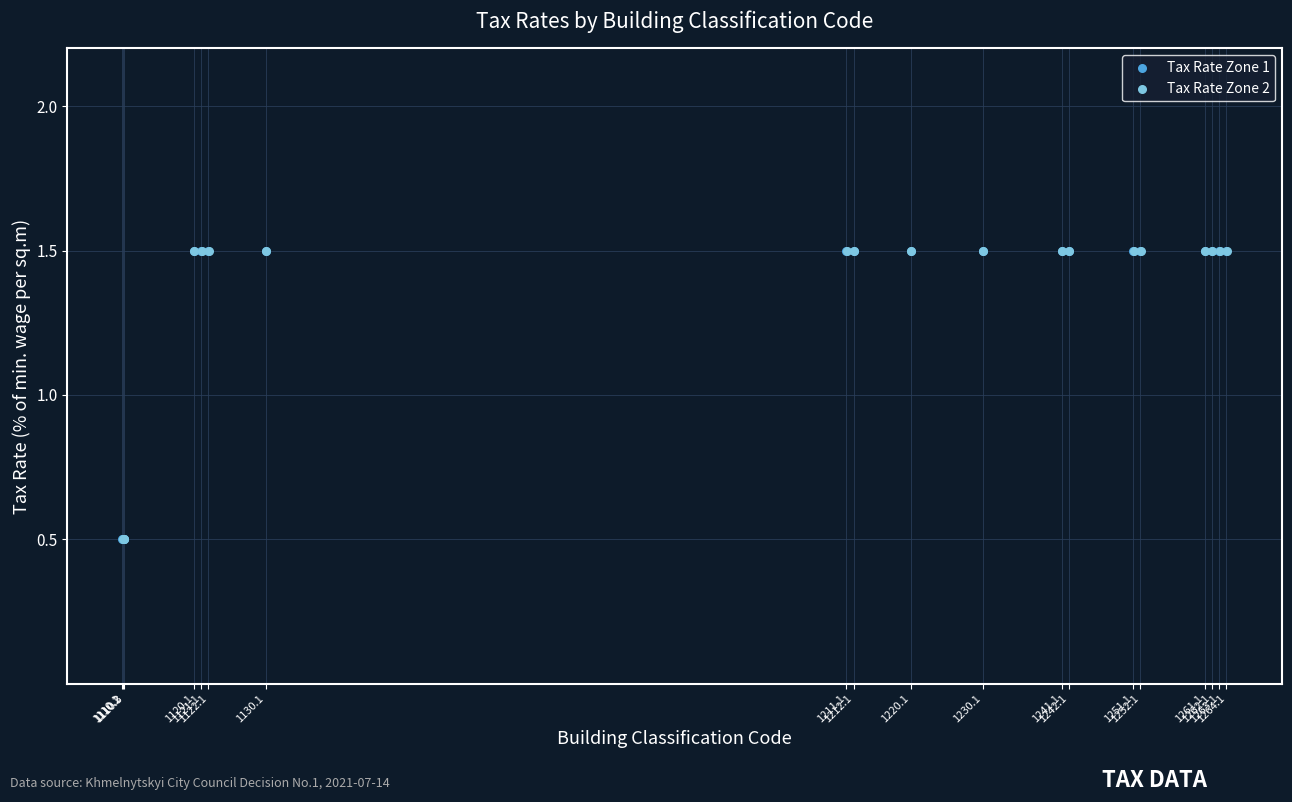

What are all the series names shown in the legend?

Tax Rate Zone 1, Tax Rate Zone 2